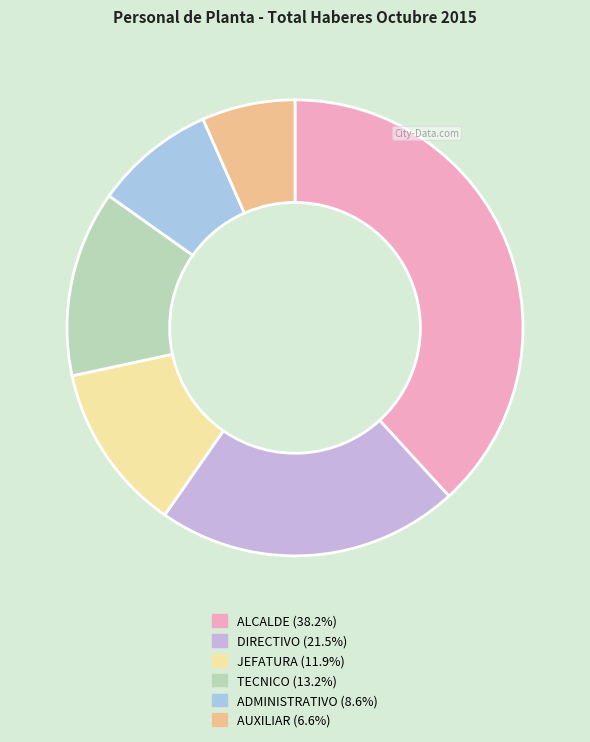

Which slice is the smallest?

AUXILIAR